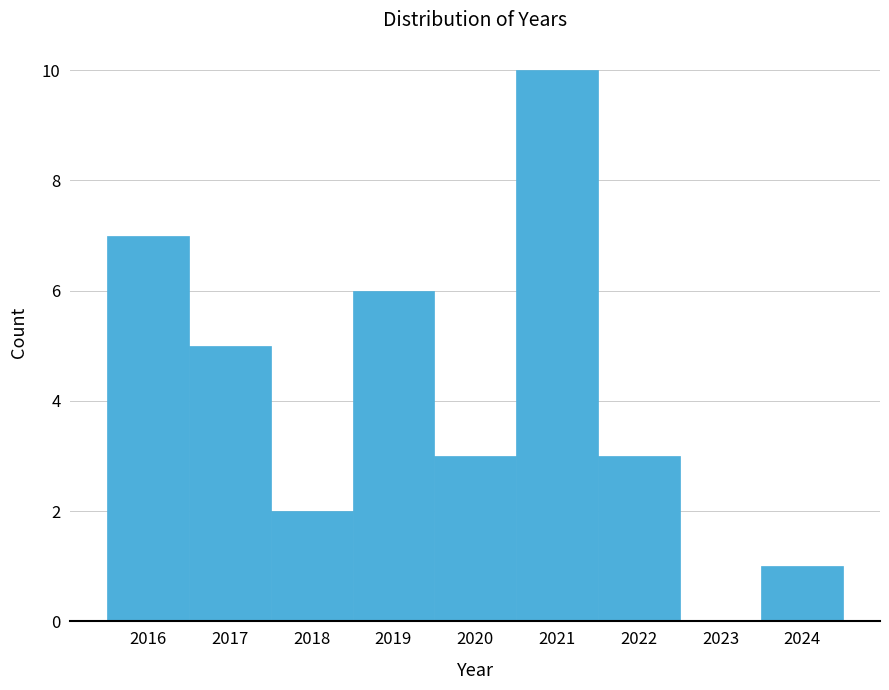

Which range on the x-axis has the tallest bar?

2020.5 to 2021.5